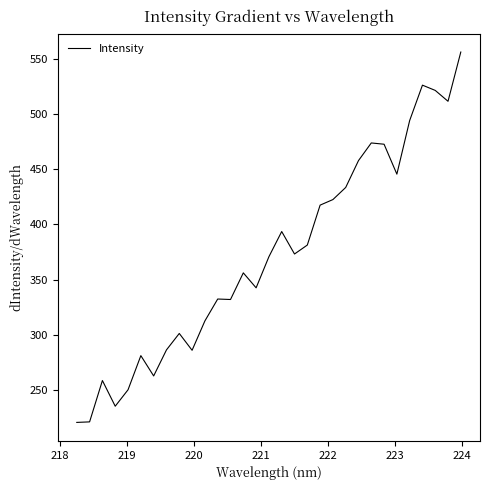

What is the difference between the maximum and minimum values?

334.9